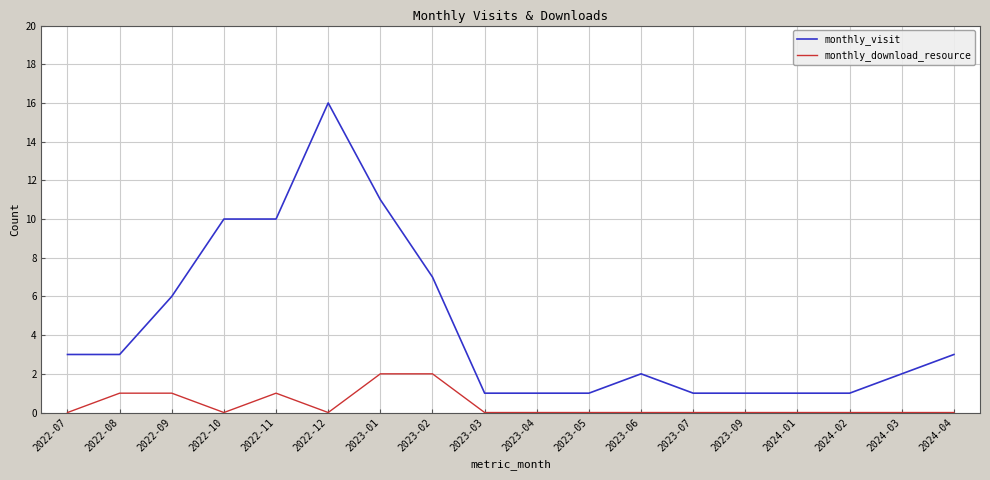

Is the value of monthly_visit at 2023-03 greater than the value of monthly_download_resource at 2023-06?

Yes